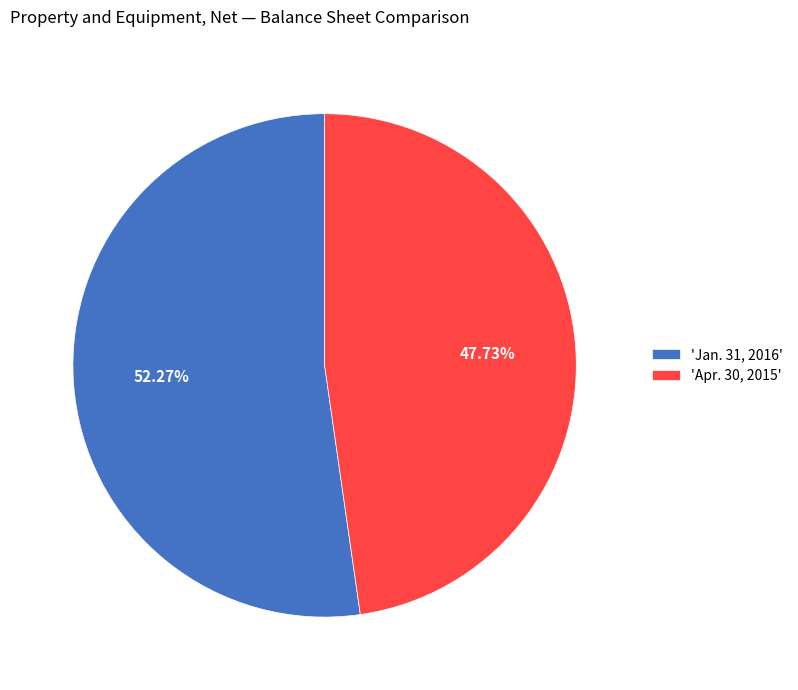

Is there any slice that represents more than half of the pie?

Yes